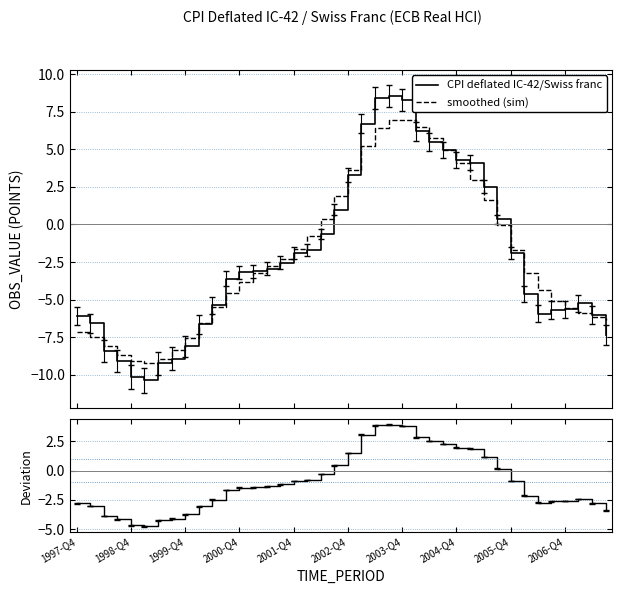

What is the lowest value of the CPI deflated IC-42/Swiss franc series?

-10.4